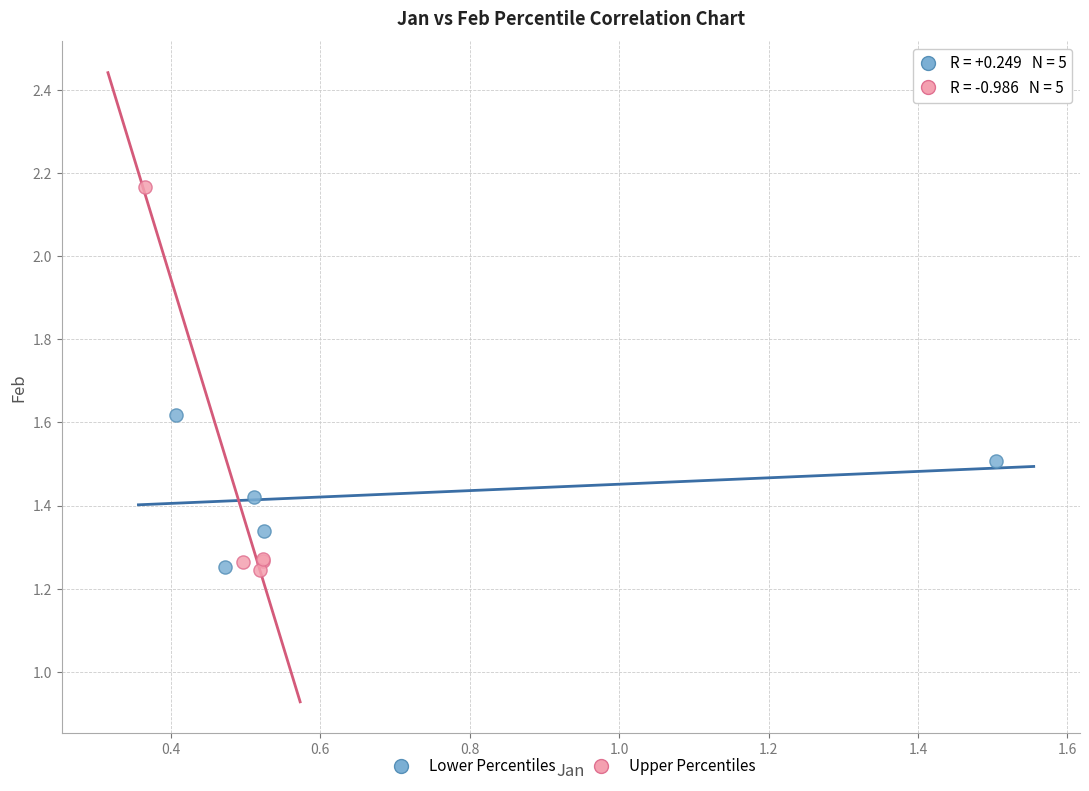

Which series contains the highest Y value?

Upper Percentiles